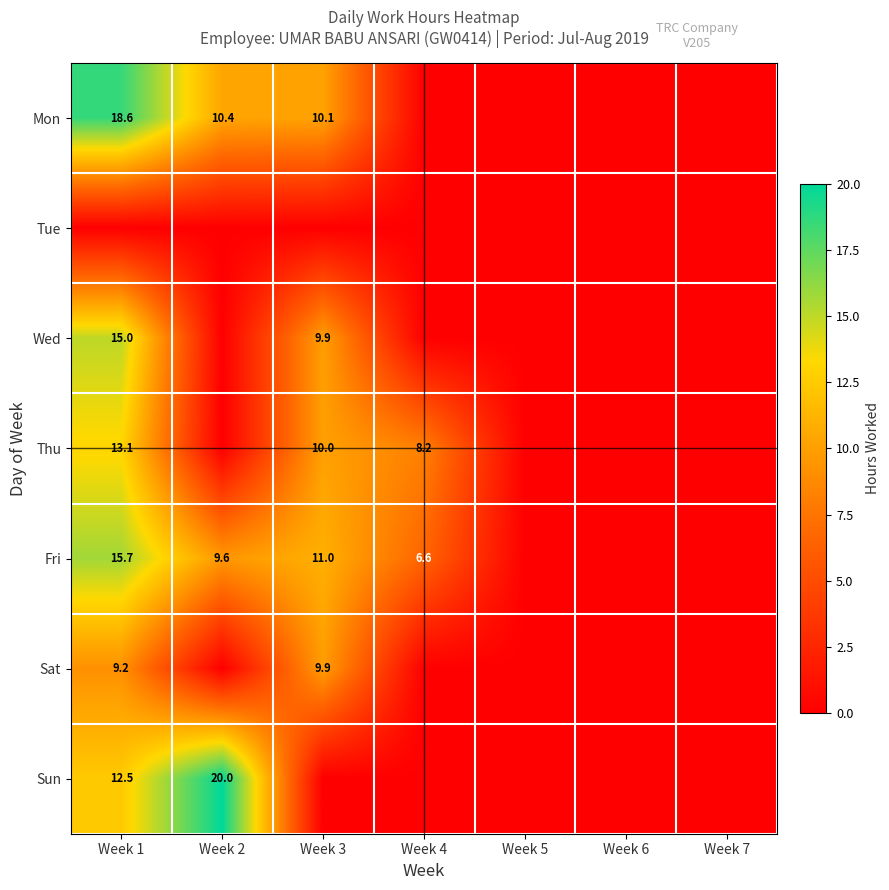

Is it true that Thu equals 4.7 at Week 4?

False